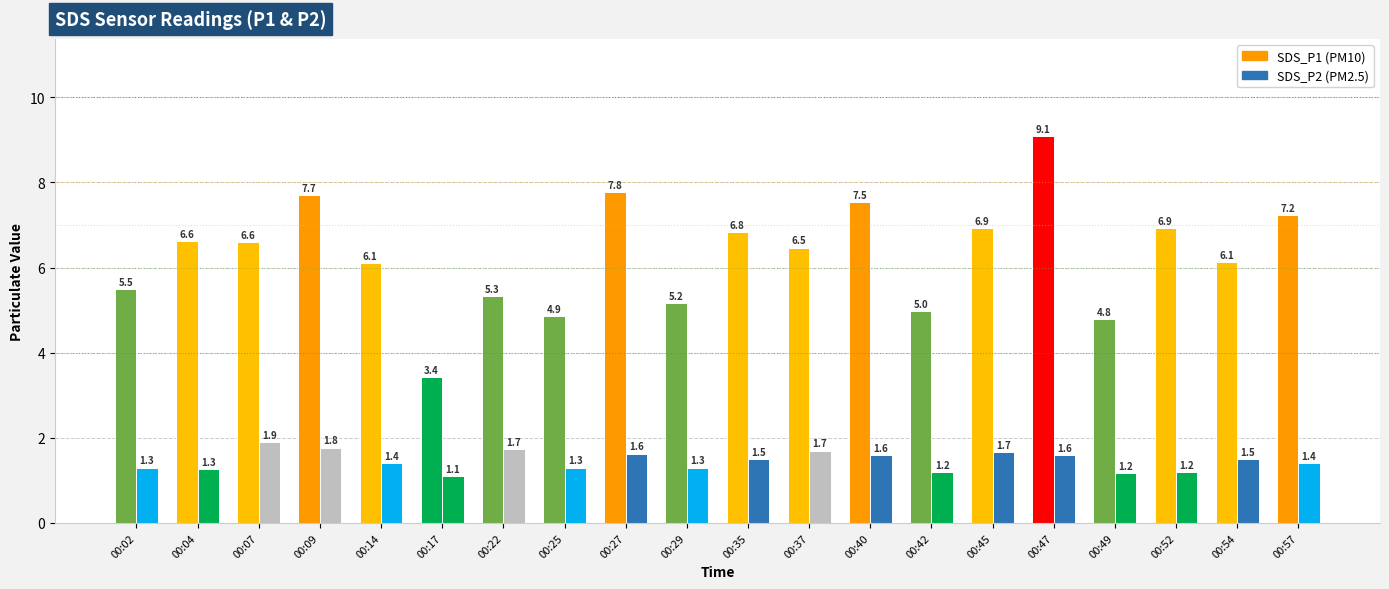

Is it true that SDS_P1 equals 13.6 at 00:09?

False